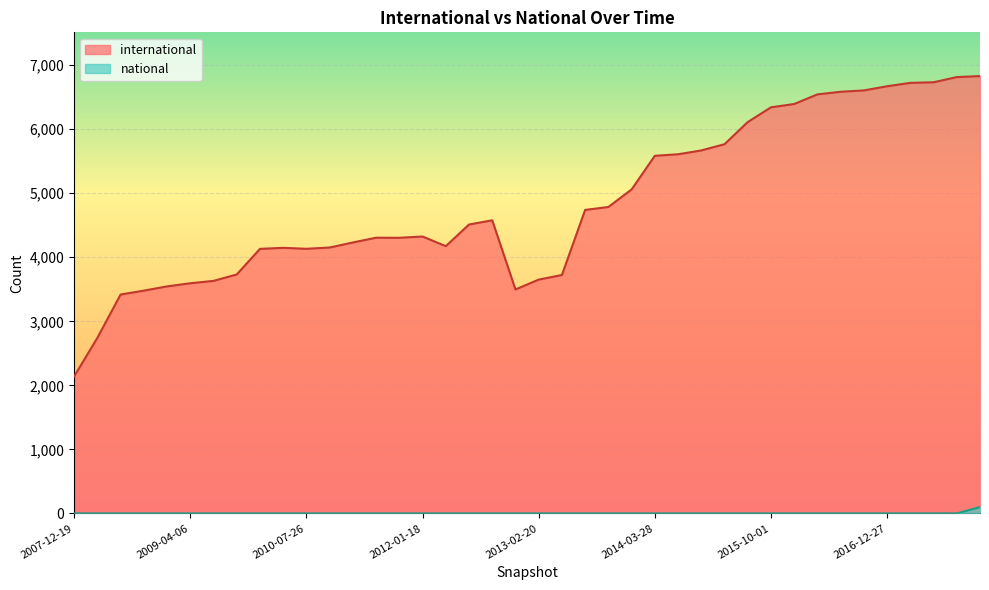

What is the difference between the maximum and minimum values in the international series?

4690